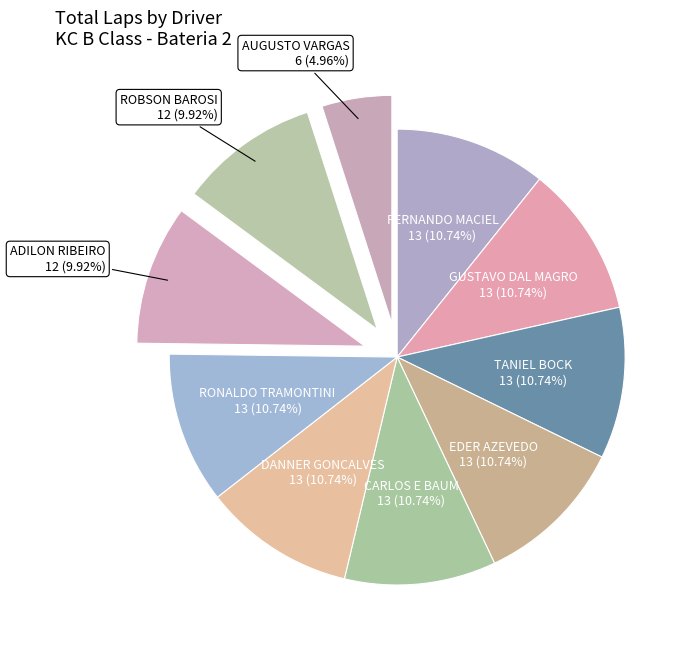

To the nearest percent, what is the difference between the largest and smallest slice percentages?

6%